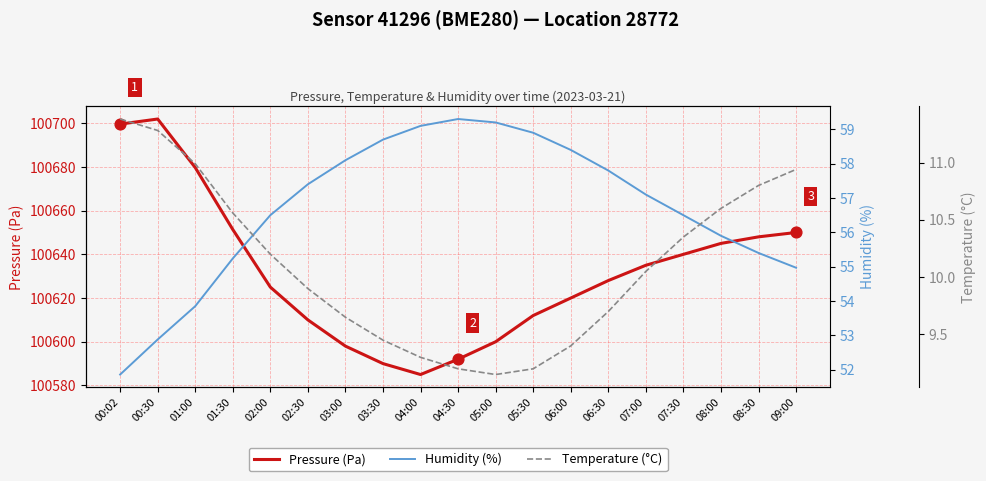

Which series reaches the maximum Y coordinate?

Pressure (Pa)